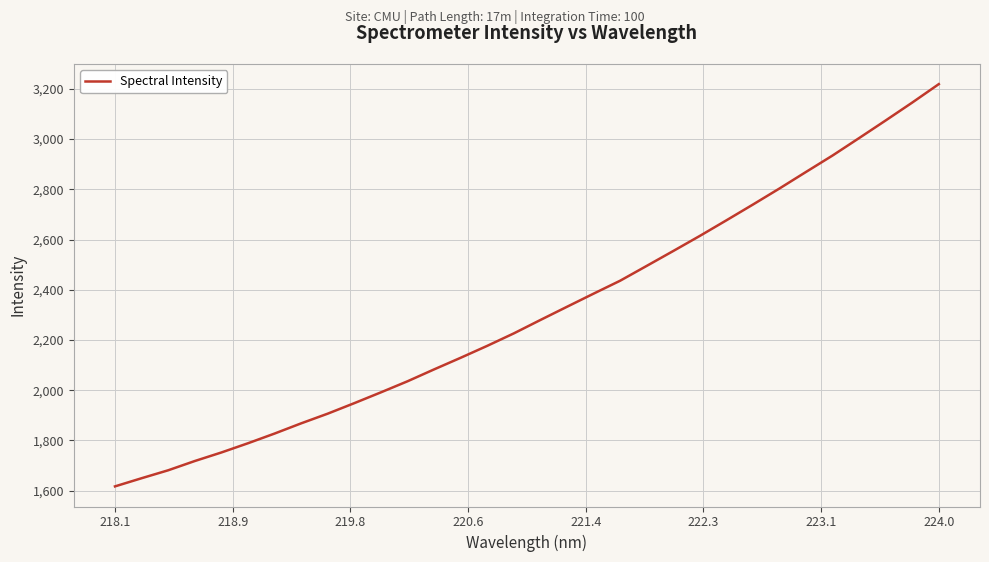

What is the greatest value displayed?

3219.1